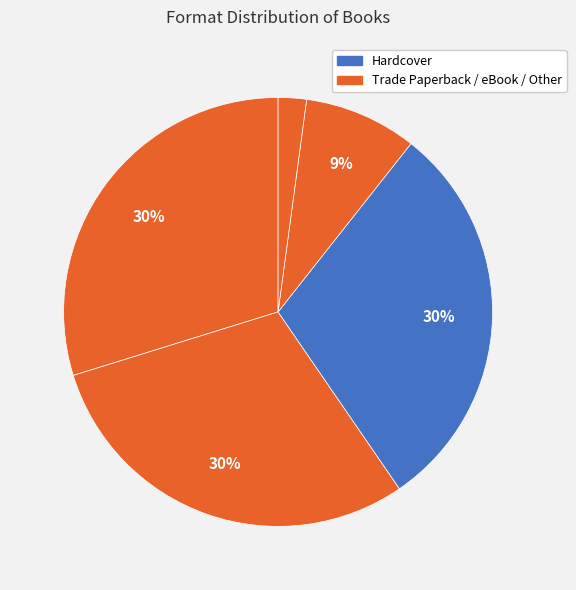

Count the number of slices in the pie.

5